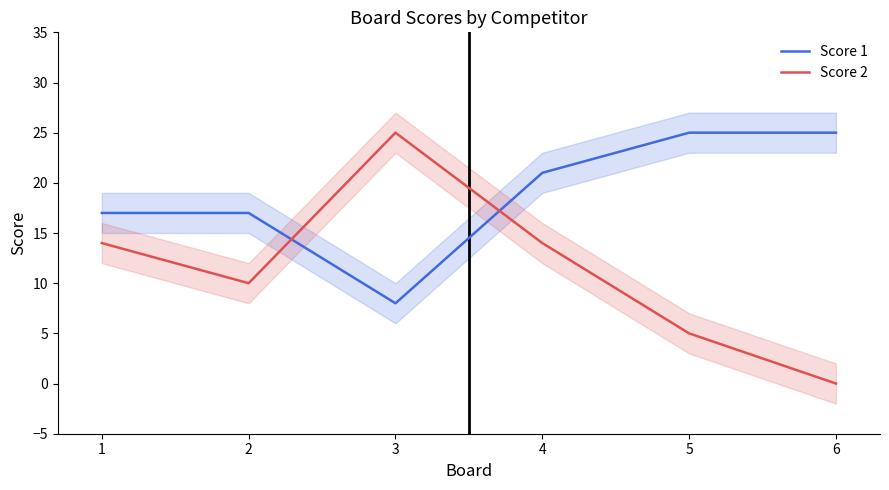

True or false: Score 1 and Score 2 intersect in this chart.

True